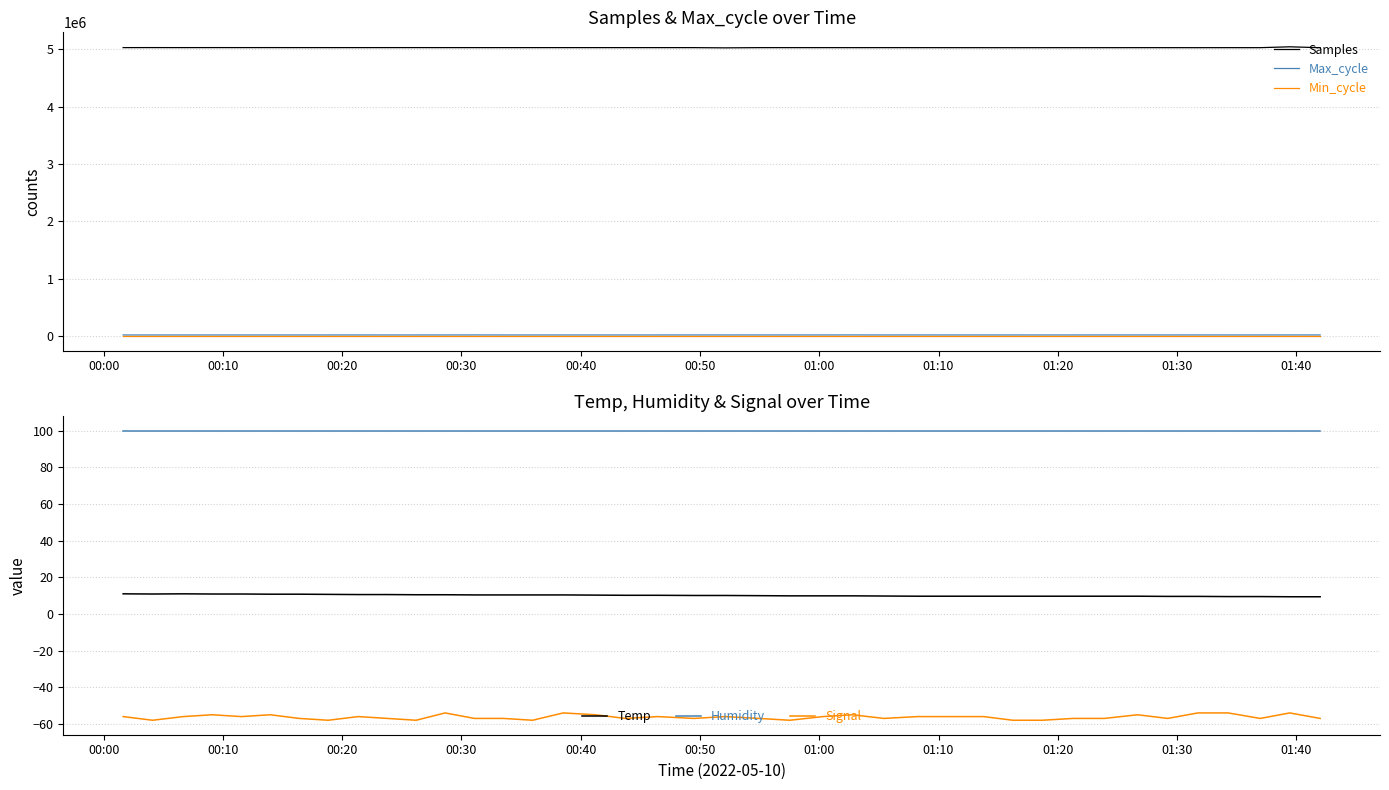

Reading right to left, extract all data points from this chart.

Samples: 5031186.0	5046677.0	5031472.0	5031629.0	5031352.0	5031515.0	5031722.0	5031389.0	5031565.0	5031310.0	5031339.0	5031386.0	5031581.0	5031802.0	5032004.0	5031734.0	5031967.0	5032007.0	5031911.0	5028221.0	5032047.0	5032132.0	5032080.0	5032160.0	5032216.0	5032261.0	5032262.0	5032287.0	5032329.0	5032569.0	5032464.0	5032364.0	5032434.0	5032489.0	5032791.0	5032591.0	5032826.0	5032485.0	5032889.0	5032460.0
Max_cycle: 20484.0	20547.0	20112.0	20056.0	20477.0	20029.0	20480.0	20195.0	20035.0	19924.0	20107.0	20119.0	20076.0	20350.0	20084.0	20661.0	20436.0	20105.0	20389.0	20045.0	20454.0	20064.0	20021.0	20029.0	20026.0	20029.0	20050.0	20579.0	20102.0	20095.0	20025.0	20108.0	20049.0	20022.0	20083.0	20018.0	20041.0	20080.0	20022.0	20037.0
Min_cycle: 28.0	28.0	28.0	28.0	28.0	28.0	28.0	28.0	28.0	28.0	28.0	28.0	28.0	28.0	28.0	28.0	28.0	28.0	28.0	28.0	28.0	28.0	28.0	28.0	28.0	28.0	28.0	28.0	28.0	28.0	28.0	28.0	28.0	28.0	28.0	28.0	28.0	28.0	28.0	28.0
Temp: 9.4	9.4	9.5	9.5	9.6	9.6	9.7	9.7	9.7	9.7	9.7	9.7	9.7	9.7	9.8	9.9	9.9	9.9	10.0	10.1	10.1	10.2	10.2	10.3	10.4	10.4	10.4	10.4	10.5	10.5	10.6	10.6	10.7	10.8	10.8	10.9	10.9	11.0	10.9	11.0
Humidity: 99.9	99.9	99.9	99.9	99.9	99.9	99.9	99.9	99.9	99.9	99.9	99.9	99.9	99.9	99.9	99.9	99.9	99.9	99.9	99.9	99.9	99.9	99.9	99.9	99.9	99.9	99.9	99.9	99.9	99.9	99.9	99.9	99.9	99.9	99.9	99.9	99.9	99.9	99.9	99.9
Signal: -57.0	-54.0	-57.0	-54.0	-54.0	-57.0	-55.0	-57.0	-57.0	-58.0	-58.0	-56.0	-56.0	-56.0	-57.0	-55.0	-56.0	-58.0	-57.0	-56.0	-57.0	-56.0	-57.0	-55.0	-54.0	-58.0	-57.0	-57.0	-54.0	-58.0	-57.0	-56.0	-58.0	-57.0	-55.0	-56.0	-55.0	-56.0	-58.0	-56.0